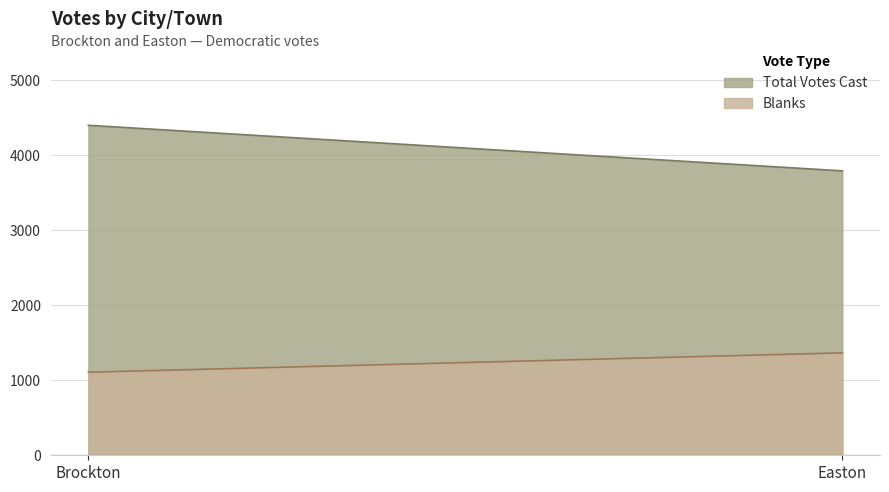

How many distinct data groups are displayed?

2